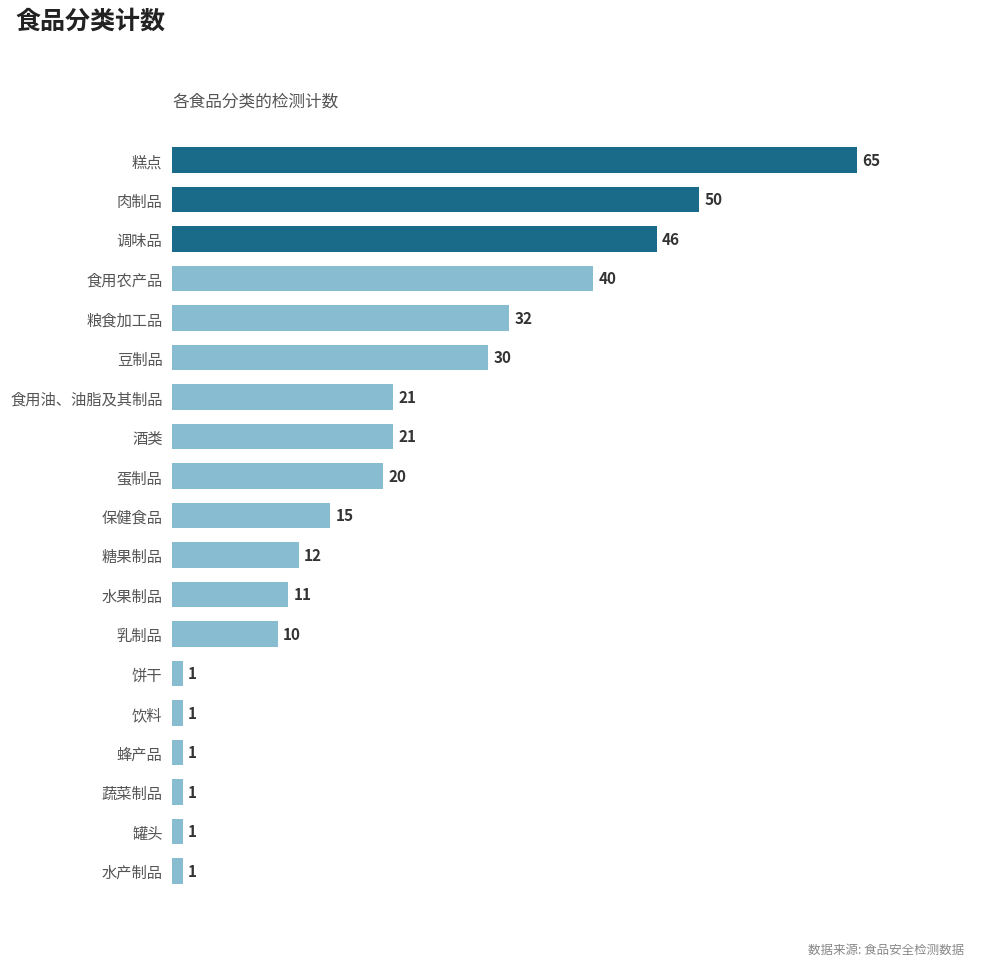

What is the approximate value at 保健食品, to the nearest 10?

20